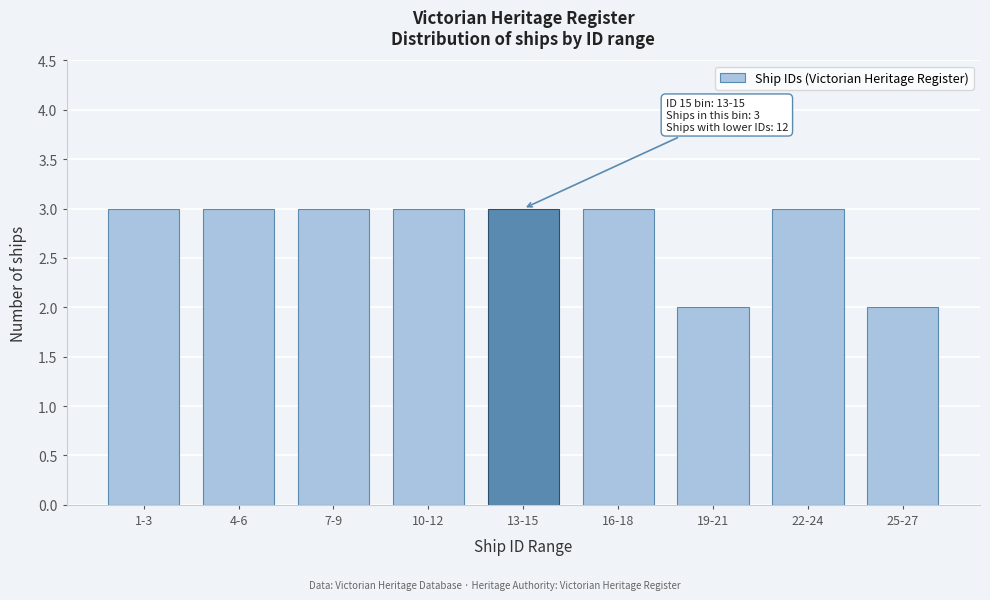

Reading left to right, list all the values displayed in this chart.

1-3=3	4-6=3	7-9=3	10-12=3	13-15=3	16-18=3	19-21=2	22-24=3	25-27=2